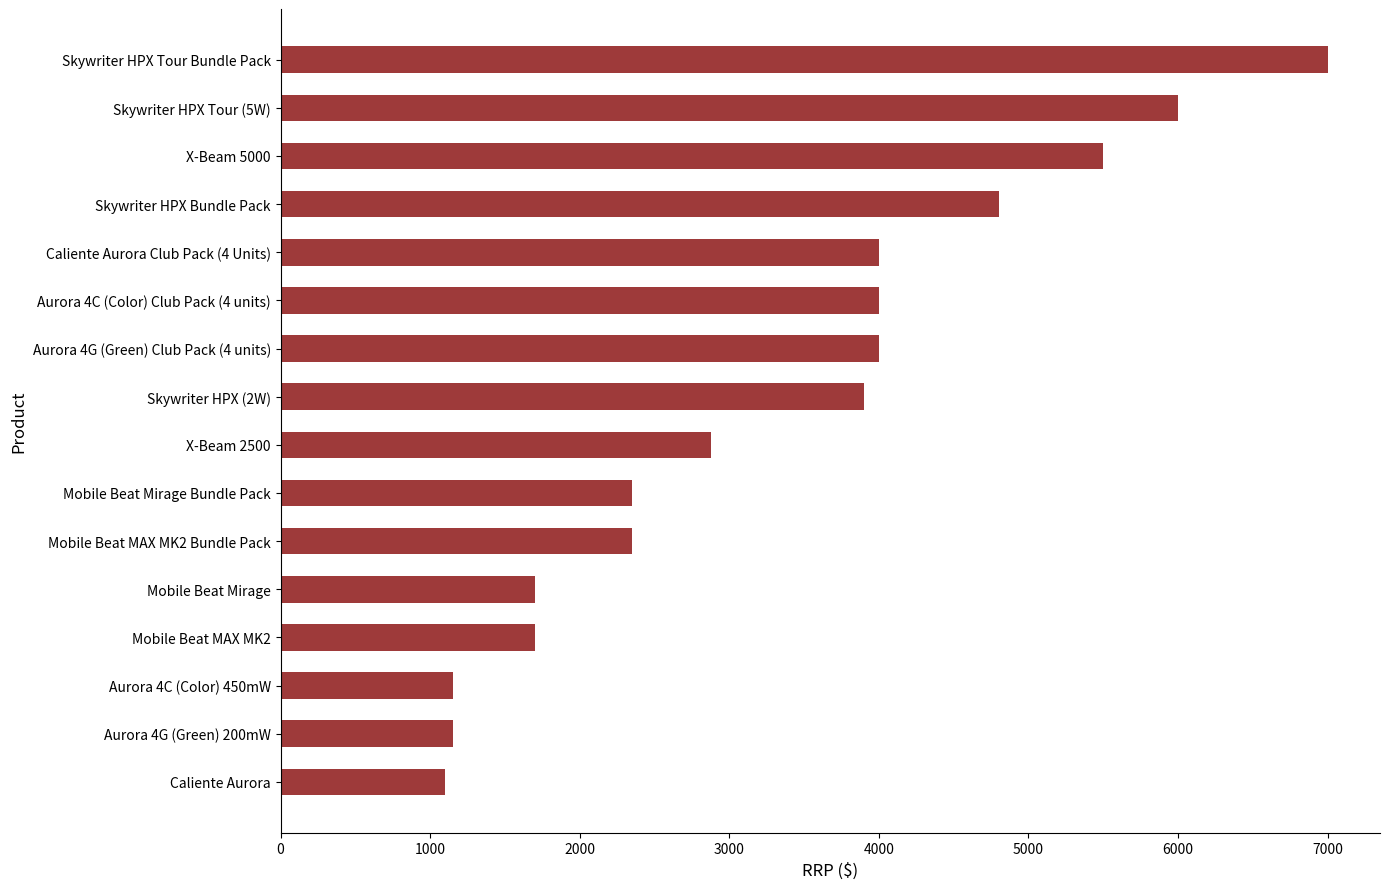

How many values are below 3900?

8